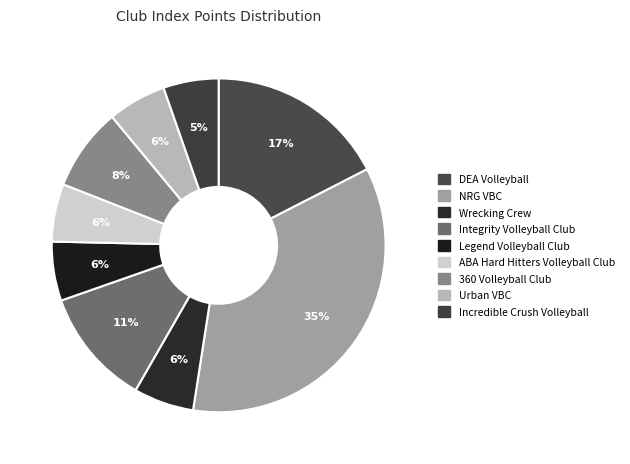

Is there a majority slice in this chart?

No